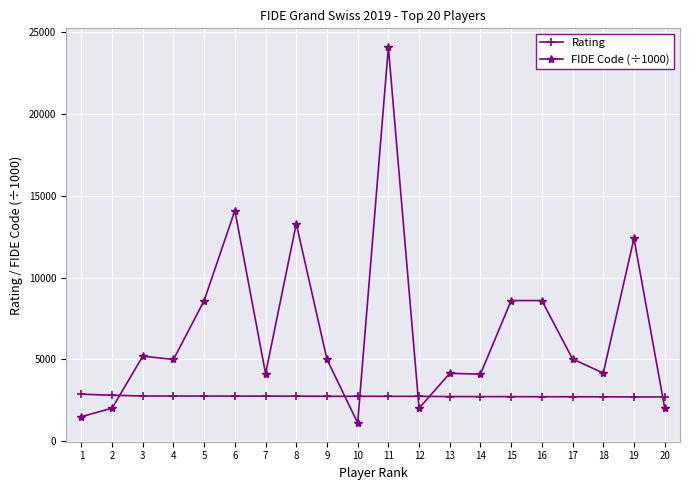

How many times do Rating and FIDE Code (÷1000) cross each other?

6